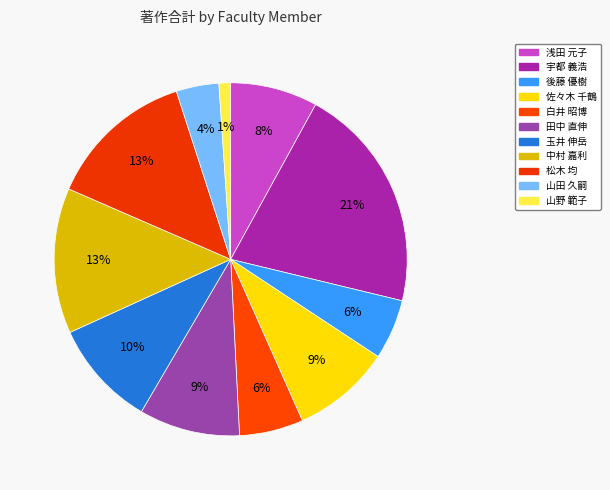

Which has a higher value, 山野 範子 or 松木 均?

松木 均